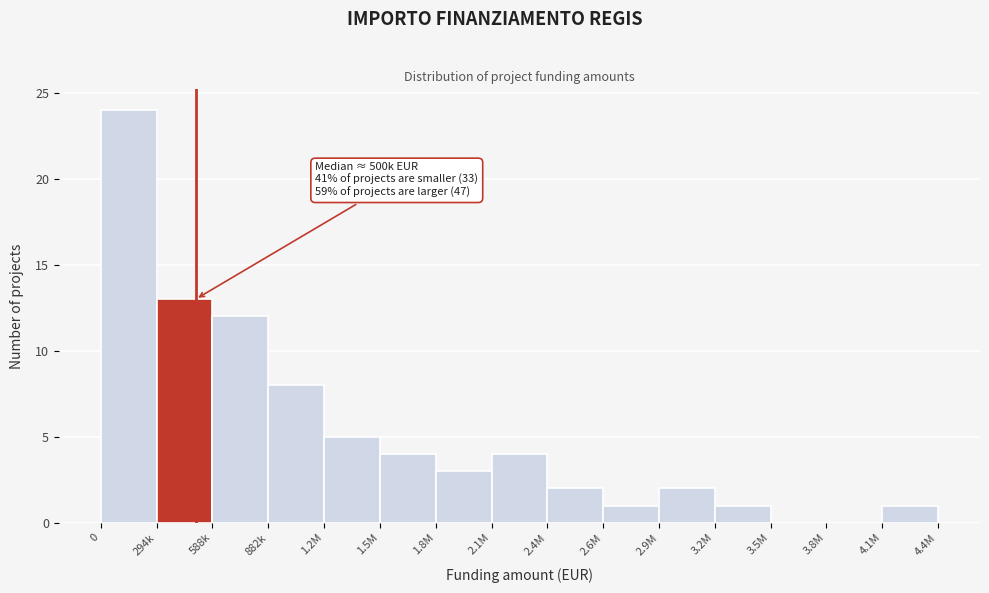

Reading left to right, list all the values displayed in this chart.

0=24	294k=13	588k=12	882k=8	1.2M=5	1.5M=4	1.8M=3	2.1M=4	2.4M=2	2.6M=1	2.9M=2	3.2M=1	3.5M=0	3.8M=0	4.1M=1